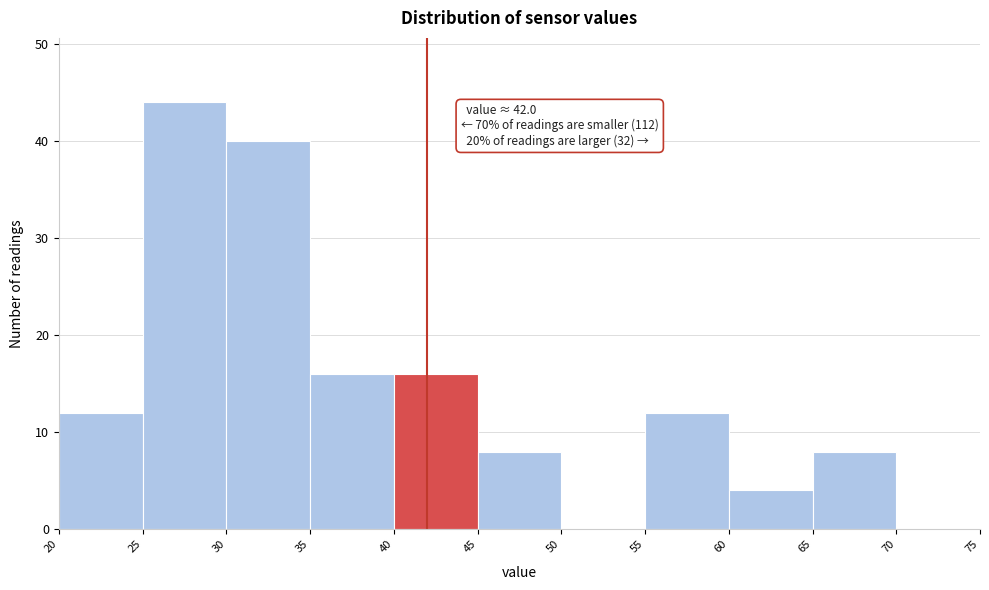

Over which range of the x-axis is the bar tallest?

25 to 30